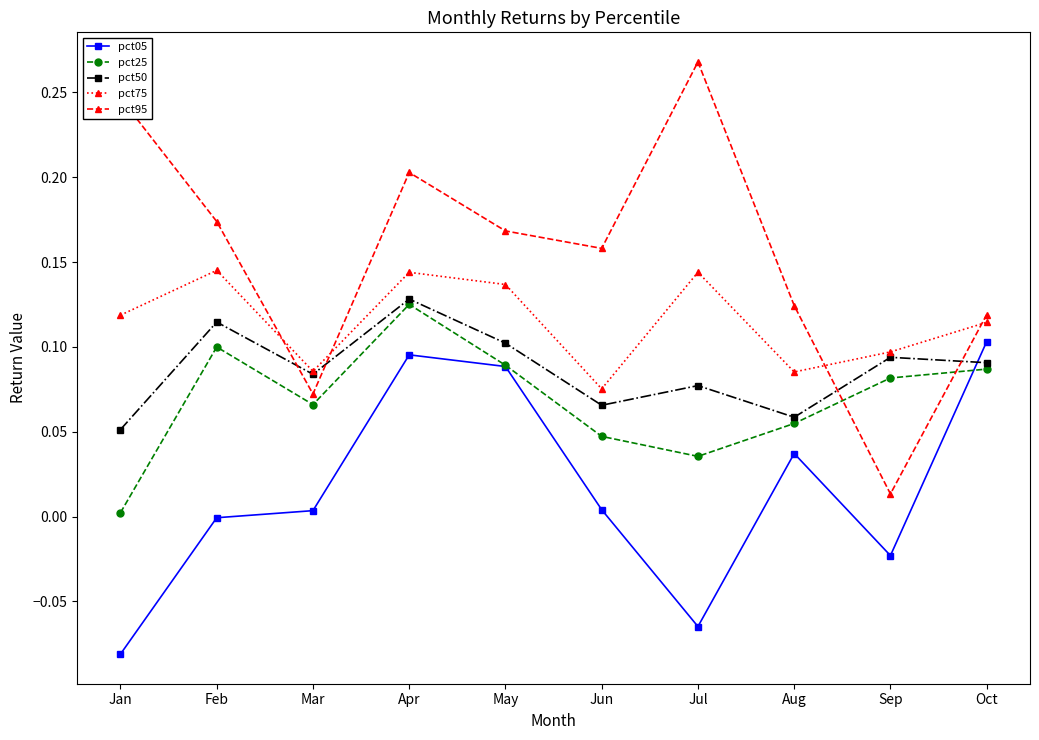

How many times do pct50 and pct95 cross each other?

4